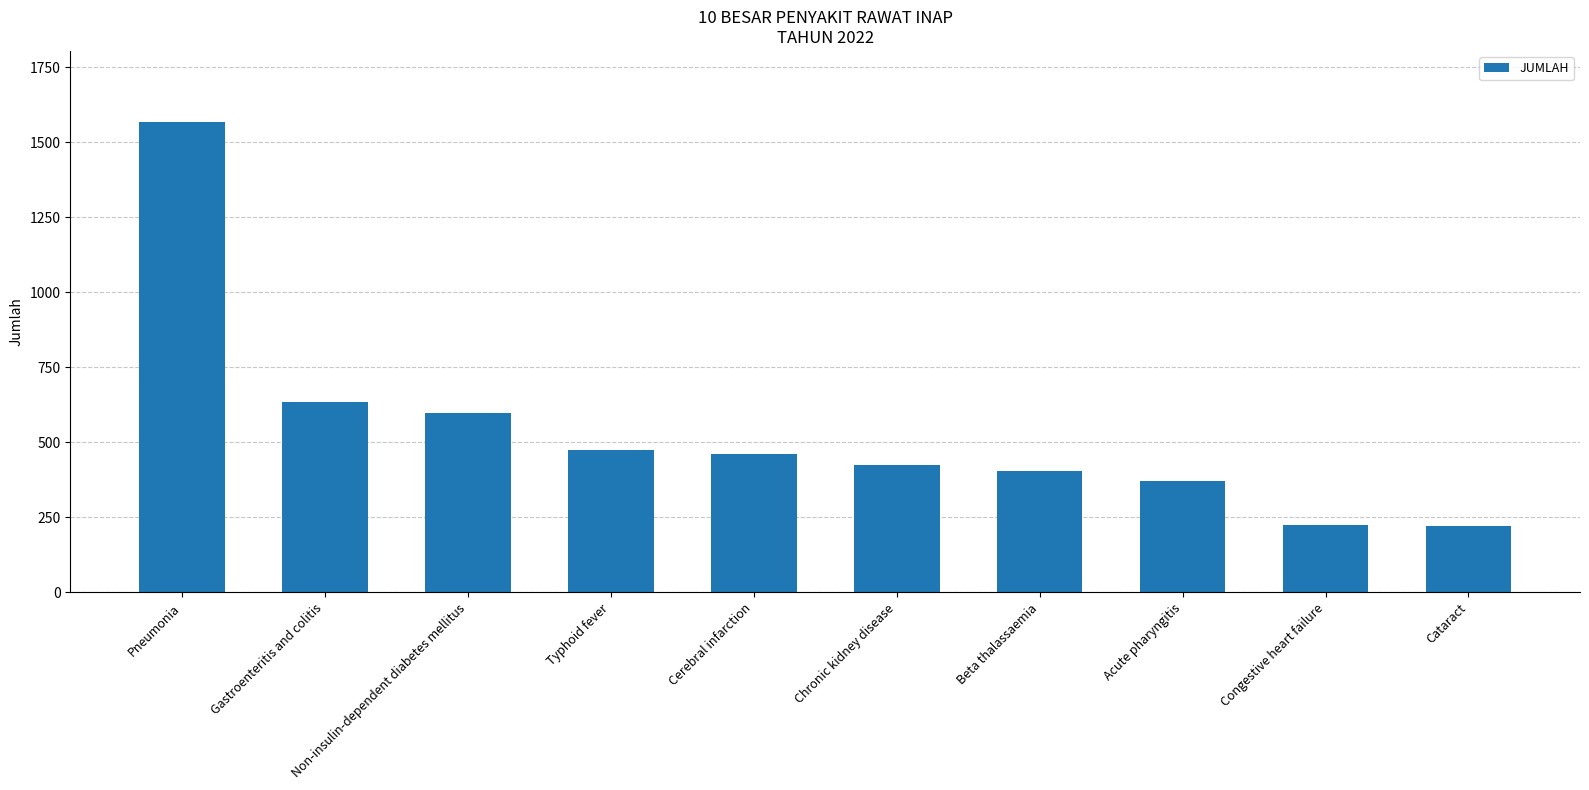

What is the label of the 3rd bar from the left?

Non-insulin-dependent diabetes mellitus